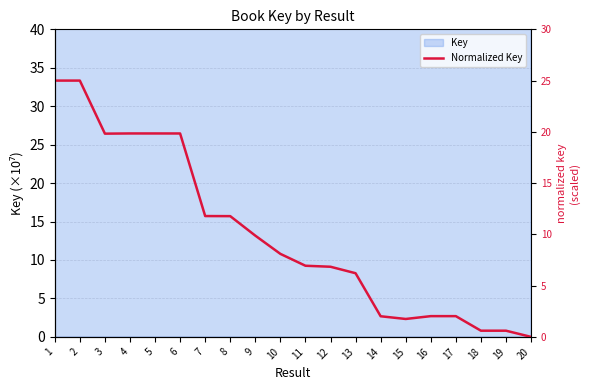

Where is the data nearest to the value 12?

7